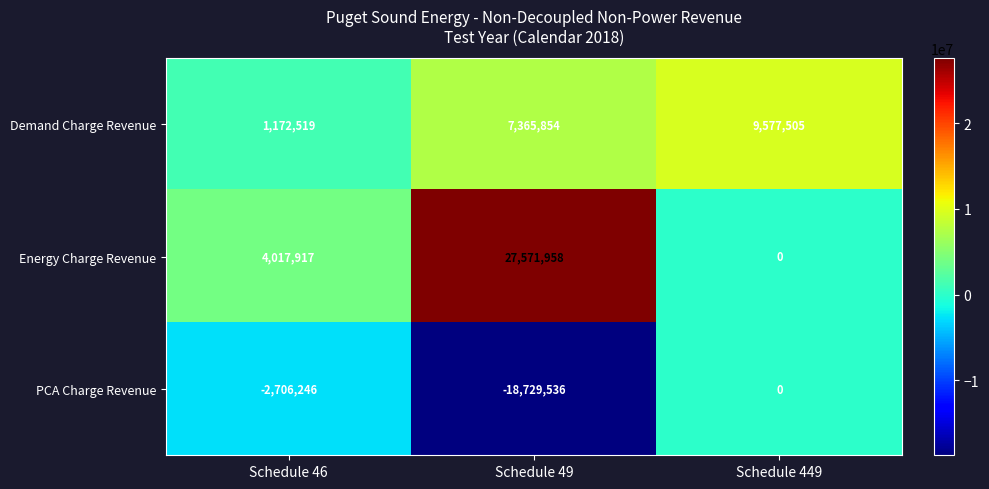

What is the difference between the highest and lowest values at Schedule 49?

46301494